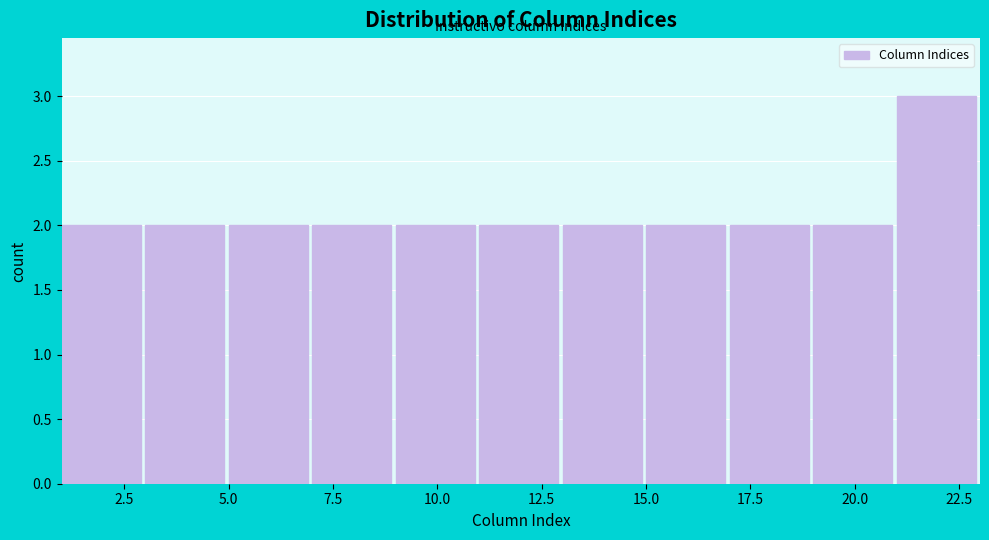

Over which range of the x-axis is the bar tallest?

21 to 23